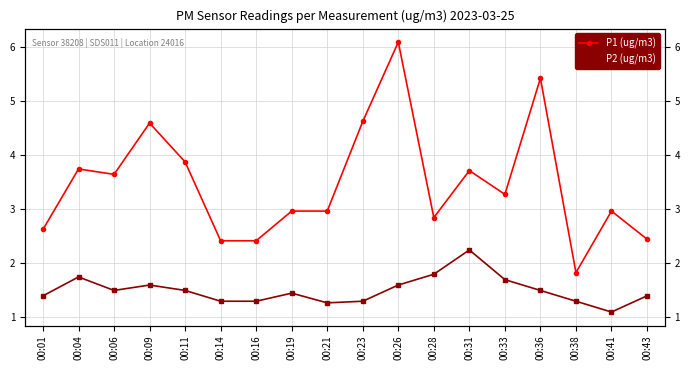

What is the total value across all series at 00:26?

7.7